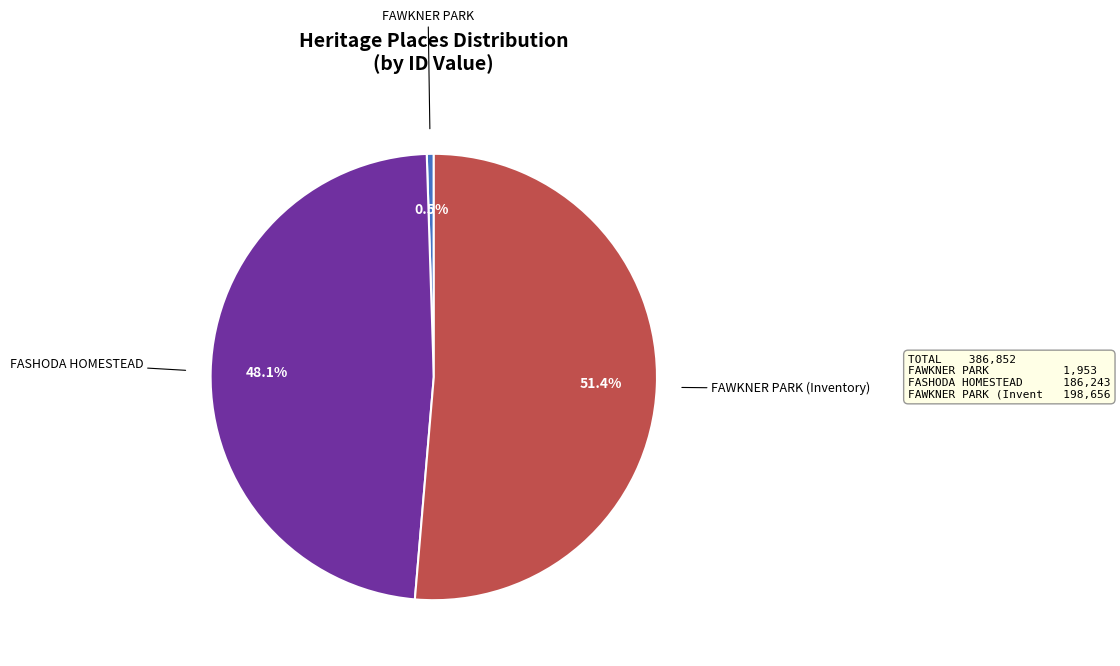

Is there any slice that represents more than half of the pie?

Yes